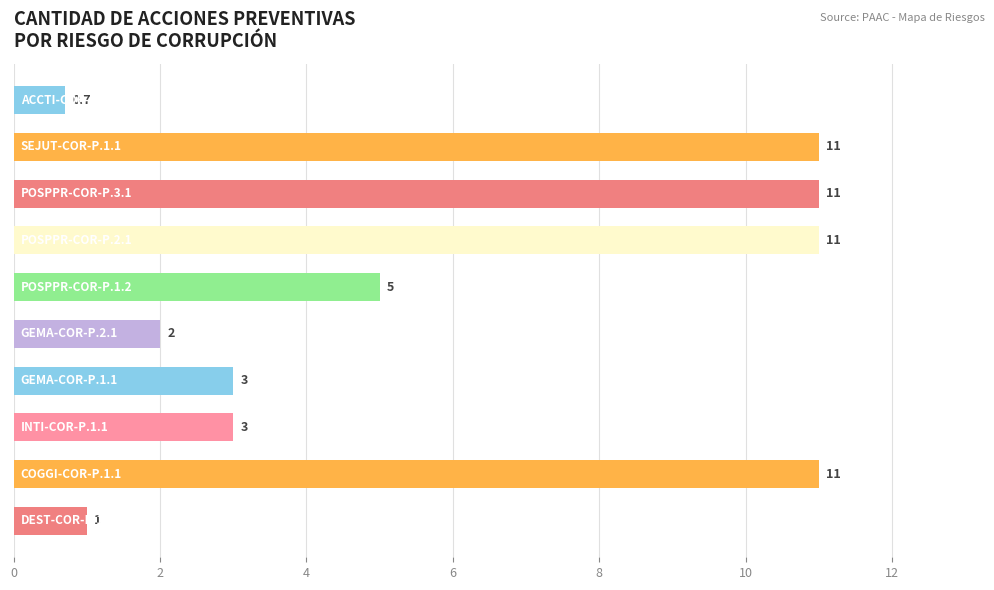

What is the difference between the maximum and second lowest values?

10.0